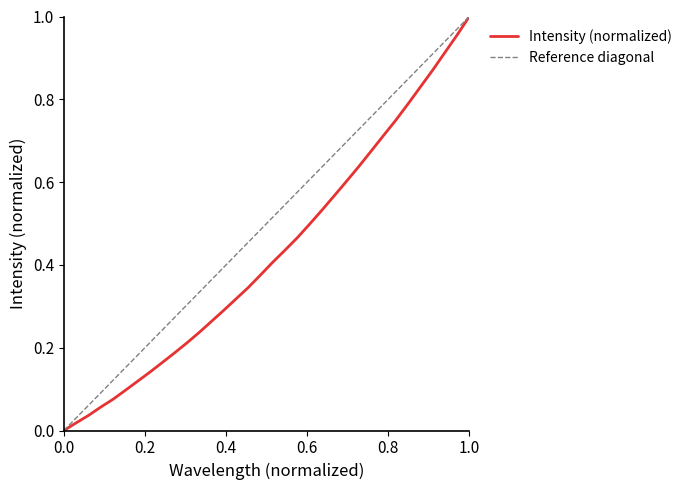

What is the average value?

0.4